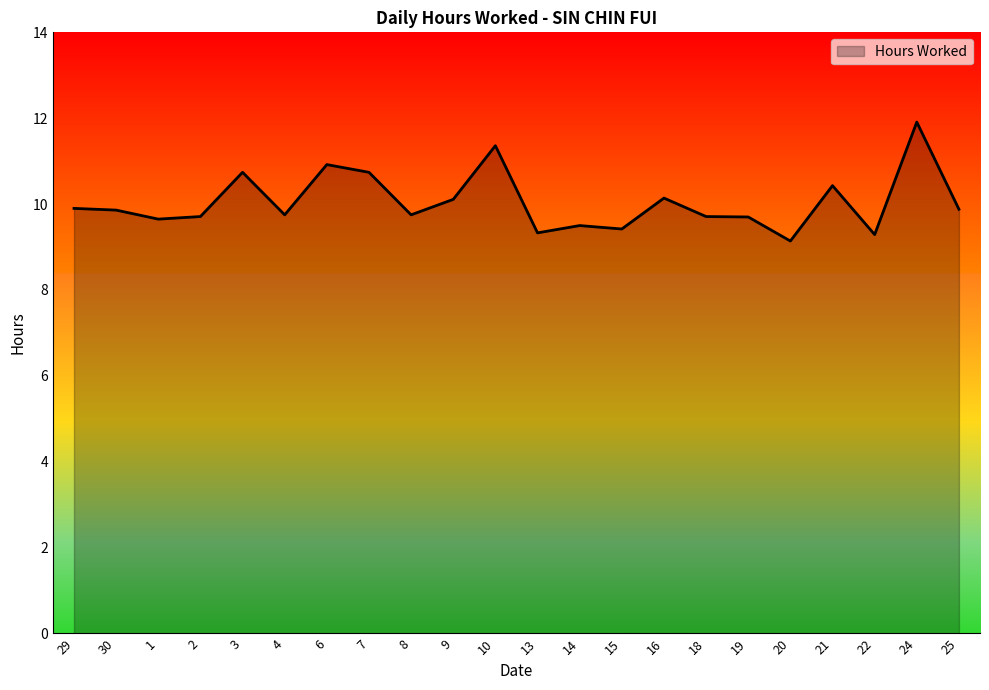

What is the difference between the maximum and minimum values?

2.8